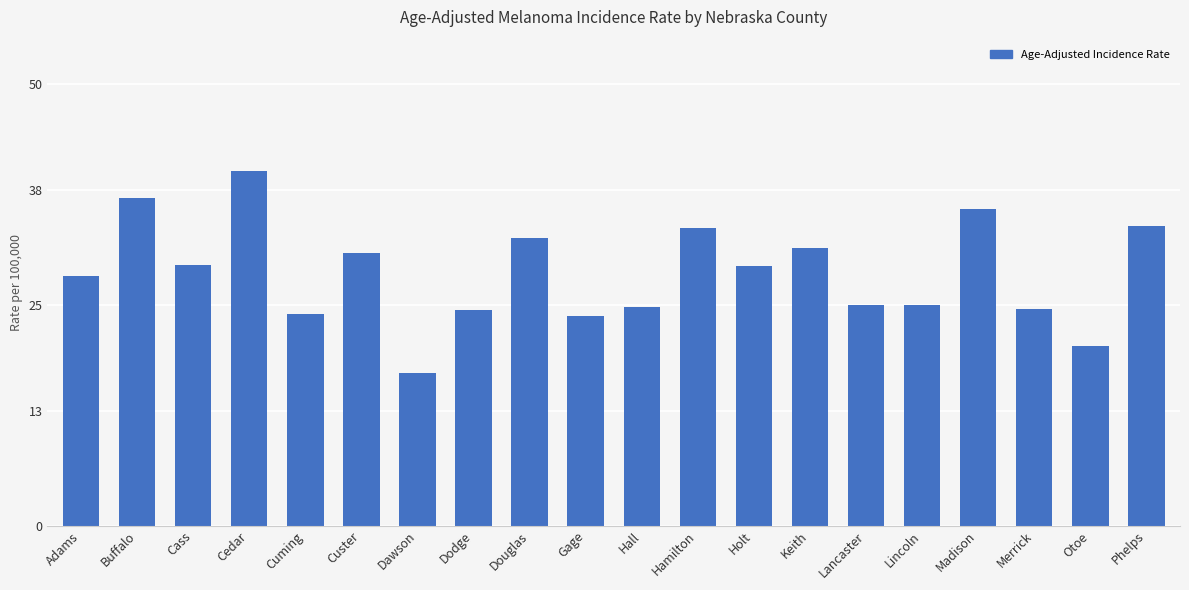

How many bars are there in total?

20